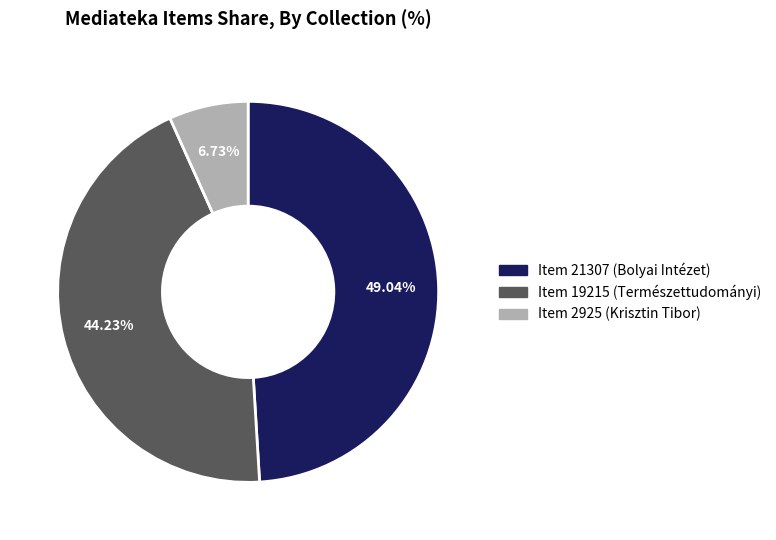

True or false: Item 21307 (Bolyai Intézet) accounts for 60% of the total.

False